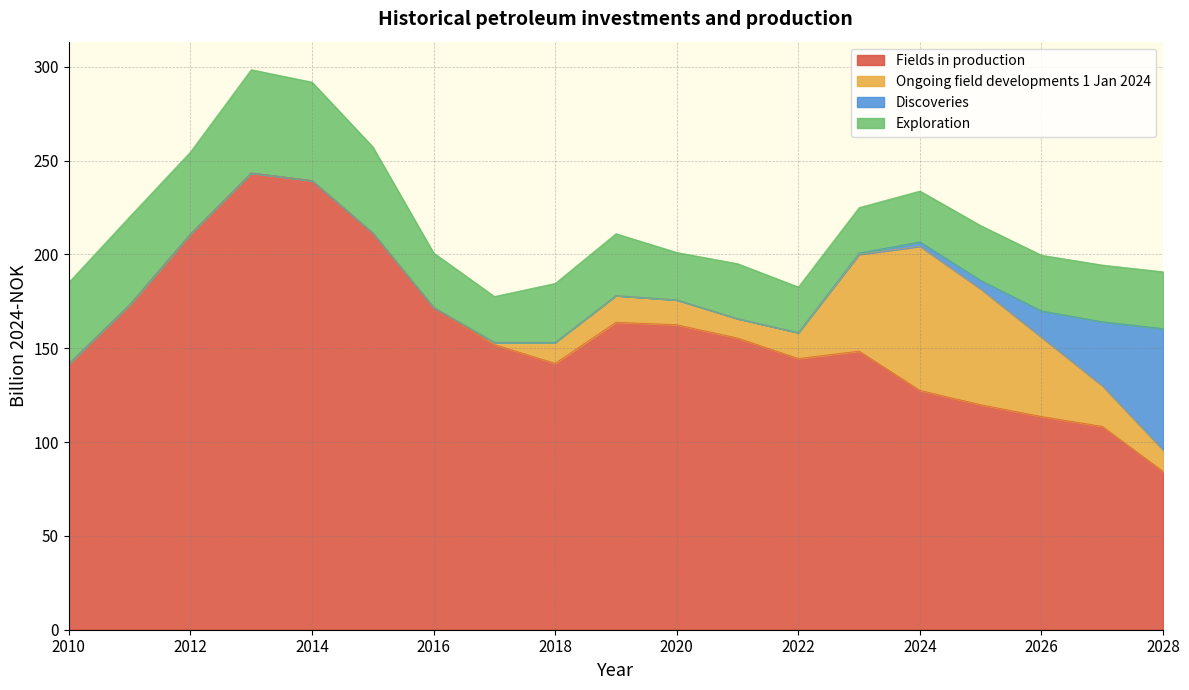

What is the difference between the maximum and minimum values in the Discoveries series?

64.7